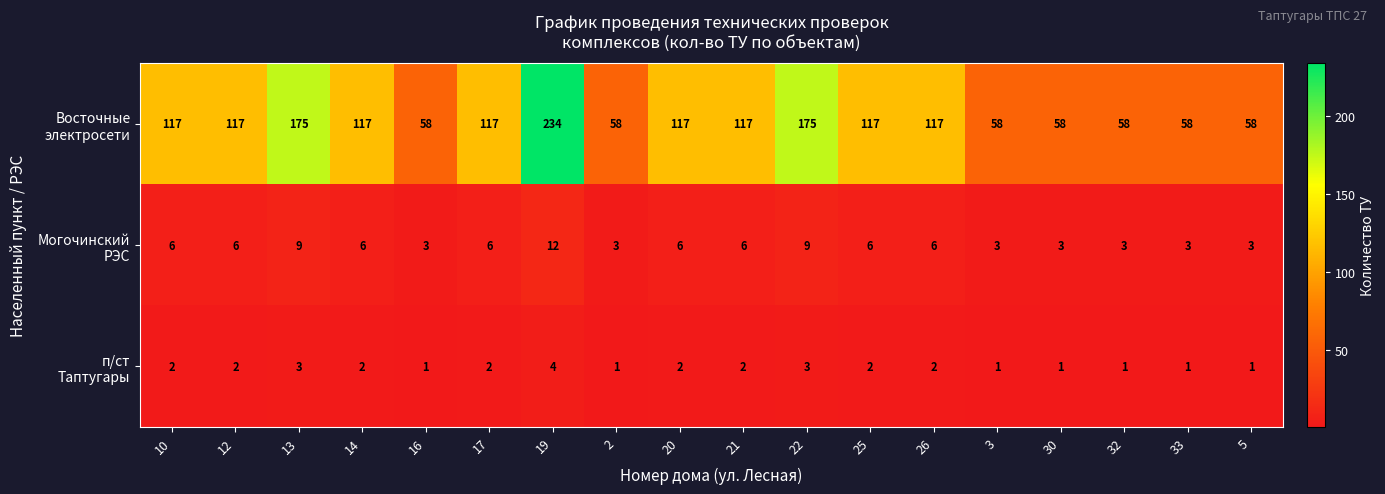

What is the difference between the highest and lowest values at 30?

57